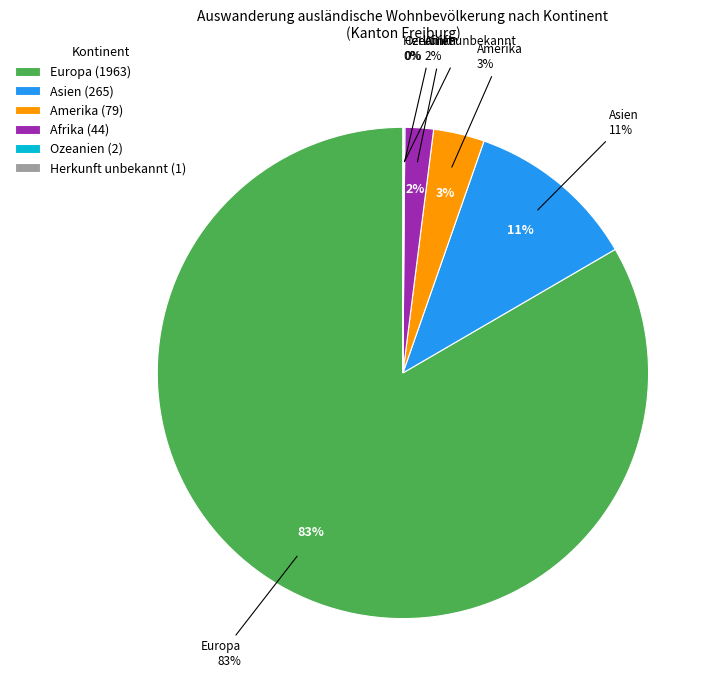

Is it true that Herkunft unbekannt is 1% of the pie?

False